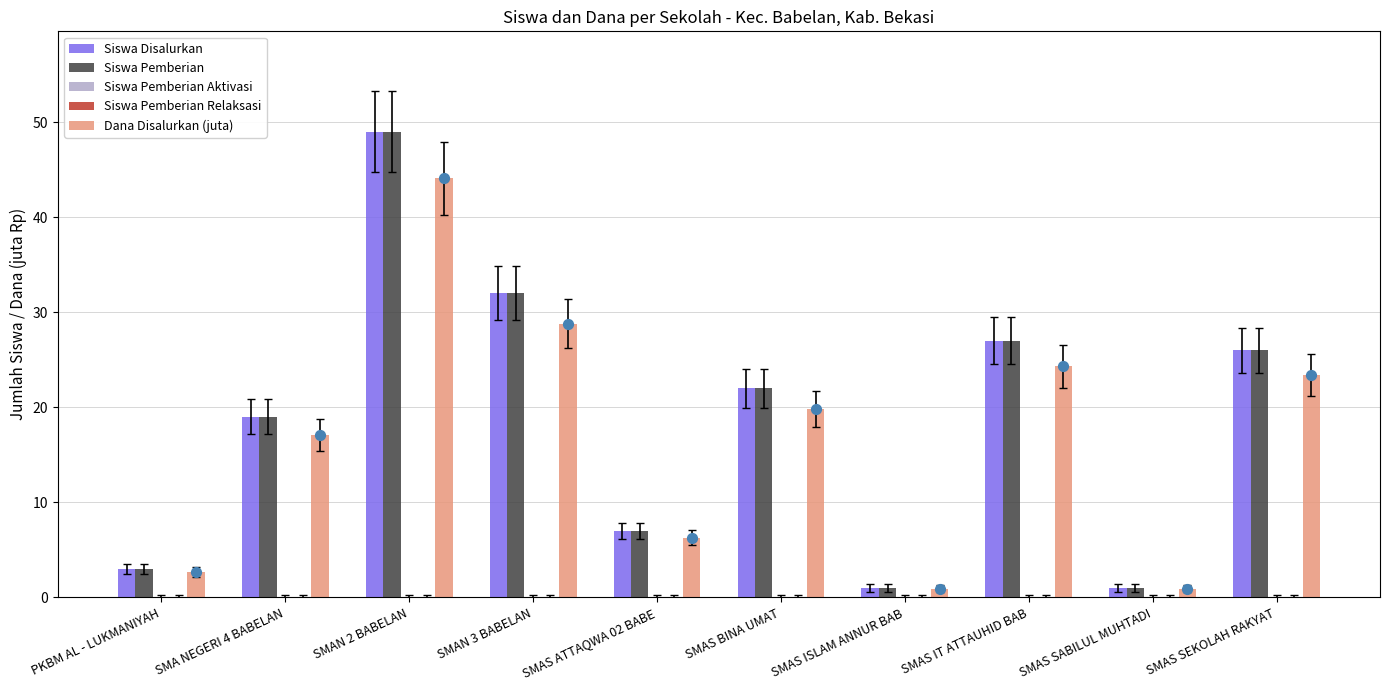

At how many categories does at least one series exceed 2?

8